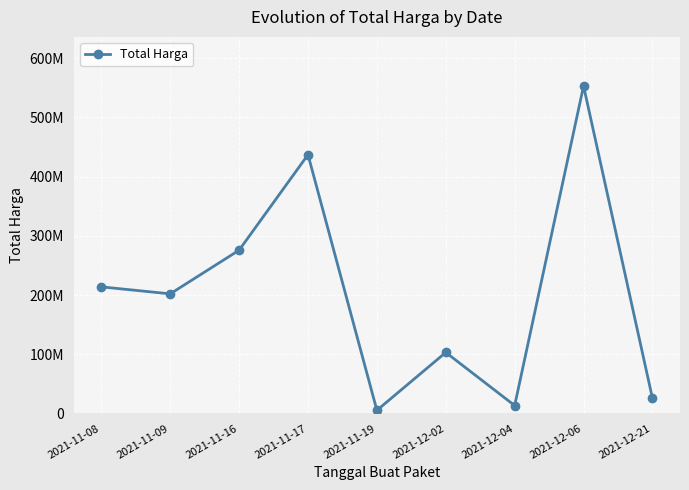

True or false: the data shows 962279420 at 2021-12-06.

False